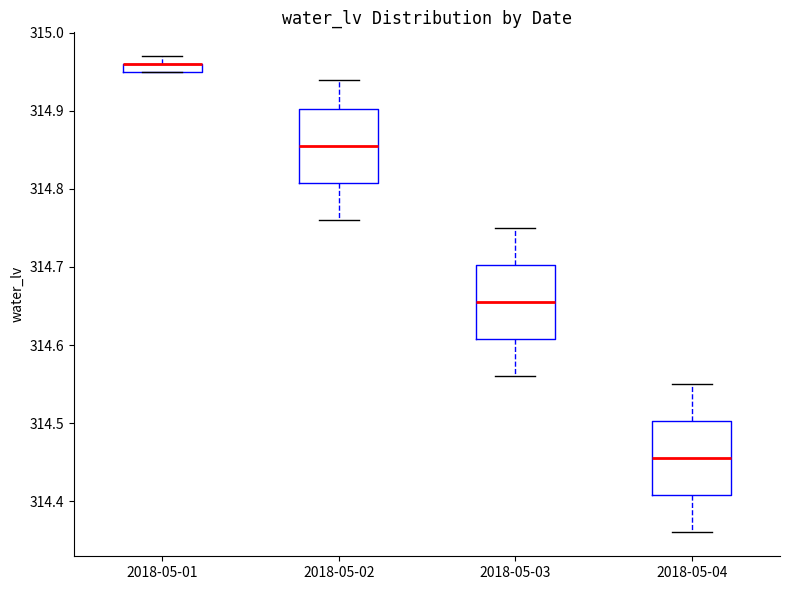

Where is the lower edge of the box for 2018-05-04 on the y-axis? The values are not printed on the chart, so give them approximately, as read against the axis.

314.41